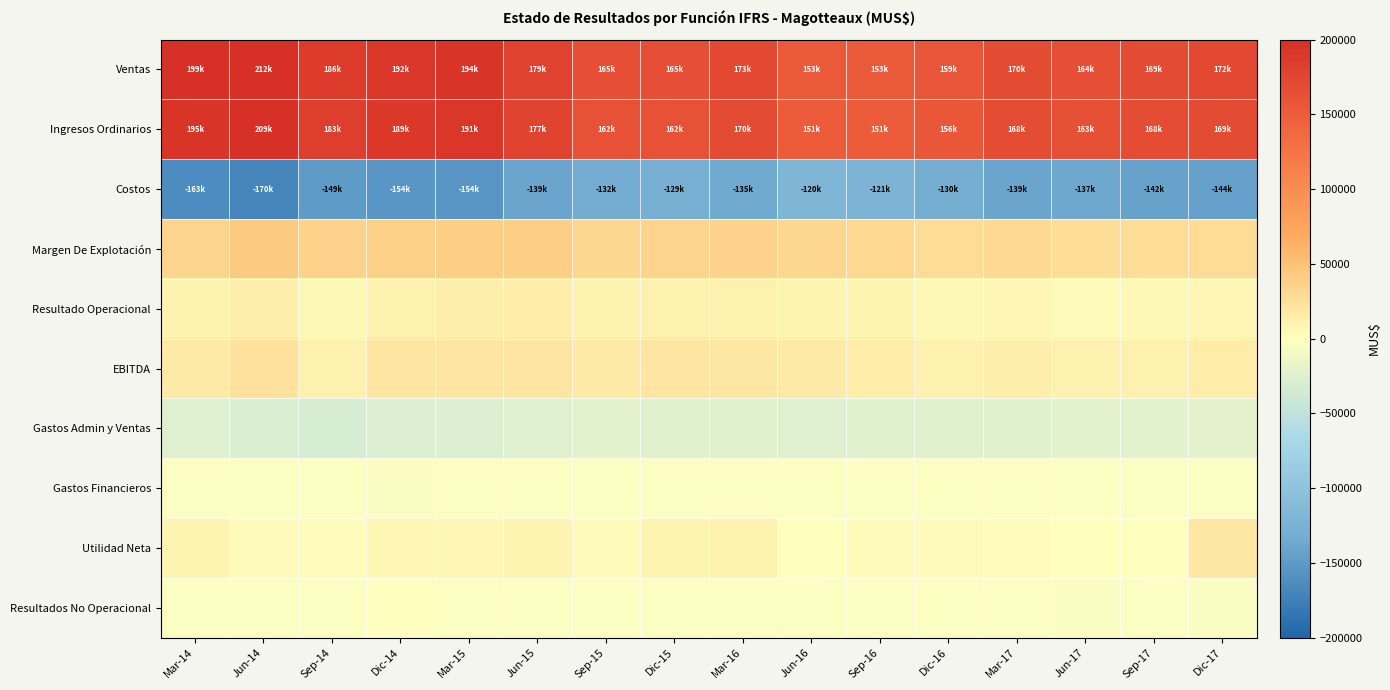

Reading right to left, list all the values displayed in this chart.

Ventas: Dic-17=171974.0	Sep-17=169480.0	Jun-17=164412.0	Mar-17=170049.0	Dic-16=159077.0	Sep-16=153145.0	Jun-16=153443.0	Mar-16=172503.0	Dic-15=164852.0	Sep-15=165193.0	Jun-15=179302.0	Mar-15=194022.0	Dic-14=191890.3	Sep-14=185684.7	Jun-14=212255.1	Mar-14=198524.9
Ingresos Ordinarios: Dic-17=169182.0	Sep-17=167688.0	Jun-17=162765.0	Mar-17=167741.0	Dic-16=156371.0	Sep-16=150968.0	Jun-16=151090.0	Mar-16=170091.0	Dic-15=162138.0	Sep-15=161934.0	Jun-15=176767.0	Mar-15=191445.0	Dic-14=189224.3	Sep-14=183026.7	Jun-14=209310.1	Mar-14=194951.9
Costos: Dic-17=-143799.0	Sep-17=-142267.0	Jun-17=-136612.0	Mar-17=-139215.0	Dic-16=-130066.0	Sep-16=-120757.0	Jun-16=-119544.0	Mar-16=-135414.0	Dic-15=-128969.0	Sep-15=-131639.0	Jun-15=-139083.0	Mar-15=-154128.0	Dic-14=-154011.0	Sep-14=-148576.0	Jun-14=-169683.0	Mar-14=-162756.0
Margen De Explotación: Dic-17=28175.0	Sep-17=27213.0	Jun-17=27800.0	Mar-17=30834.0	Dic-16=29011.0	Sep-16=32388.0	Jun-16=33899.0	Mar-16=37089.0	Dic-15=35883.0	Sep-15=33554.0	Jun-15=40219.0	Mar-15=39894.0	Dic-14=37879.3	Sep-14=37108.7	Jun-14=42572.2	Mar-14=35768.8
Resultado Operacional: Dic-17=6357.0	Sep-17=5164.0	Jun-17=4555.0	Mar-17=6847.0	Dic-16=5205.0	Sep-16=8730.0	Jun-16=8550.0	Mar-16=12284.0	Dic-15=11129.0	Sep-15=10599.0	Jun-15=14391.0	Mar-15=13197.0	Dic-14=10968.3	Sep-14=4742.7	Jun-14=13816.1	Mar-14=9748.9
EBITDA: Dic-17=14767.0	Sep-17=11598.0	Jun-17=11668.0	Mar-17=13617.0	Dic-16=11962.0	Sep-16=15537.0	Jun-16=16243.0	Mar-16=19620.0	Dic-15=21240.0	Sep-15=16500.0	Jun-15=21763.0	Mar-15=20599.0	Dic-14=21126.8	Sep-14=11608.2	Jun-14=23592.5	Mar-14=15652.5
Gastos Admin y Ventas: Dic-17=-21818.0	Sep-17=-22049.0	Jun-17=-23245.0	Mar-17=-23987.0	Dic-16=-23806.0	Sep-16=-23658.0	Jun-16=-25349.0	Mar-16=-24805.0	Dic-15=-24754.0	Sep-15=-22955.0	Jun-15=-25828.0	Mar-15=-26697.0	Dic-14=-26911.0	Sep-14=-32366.0	Jun-14=-28756.0	Mar-14=-26020.0
Gastos Financieros: Dic-17=-2356.0	Sep-17=-2736.0	Jun-17=-2405.0	Mar-17=-2245.0	Dic-16=-2077.0	Sep-16=-2376.0	Jun-16=-2318.0	Mar-16=-2297.0	Dic-15=-2506.0	Sep-15=-2158.0	Jun-15=-2347.0	Mar-15=-2383.0	Dic-14=-3254.0	Sep-14=-2517.0	Jun-14=-2440.0	Mar-14=-2103.0
Utilidad Neta: Dic-17=19860.0	Sep-17=1369.0	Jun-17=319.0	Mar-17=2824.0	Dic-16=3589.0	Sep-16=3583.0	Jun-16=885.0	Mar-16=9469.0	Dic-15=8008.0	Sep-15=4587.0	Jun-15=8502.0	Mar-15=7063.0	Dic-14=6860.8	Sep-14=2360.2	Jun-14=4030.2	Mar-14=8965.9
Resultados No Operacional: Dic-17=-3621.0	Sep-17=-2845.0	Jun-17=-3379.0	Mar-17=-2466.0	Dic-16=-2462.0	Sep-16=-3067.0	Jun-16=-2624.0	Mar-16=-2815.0	Dic-15=-2618.0	Sep-15=-2453.0	Jun-15=-2592.0	Mar-15=-3061.0	Dic-14=-176.0	Sep-14=-2367.0	Jun-14=-2111.0	Mar-14=-1702.0